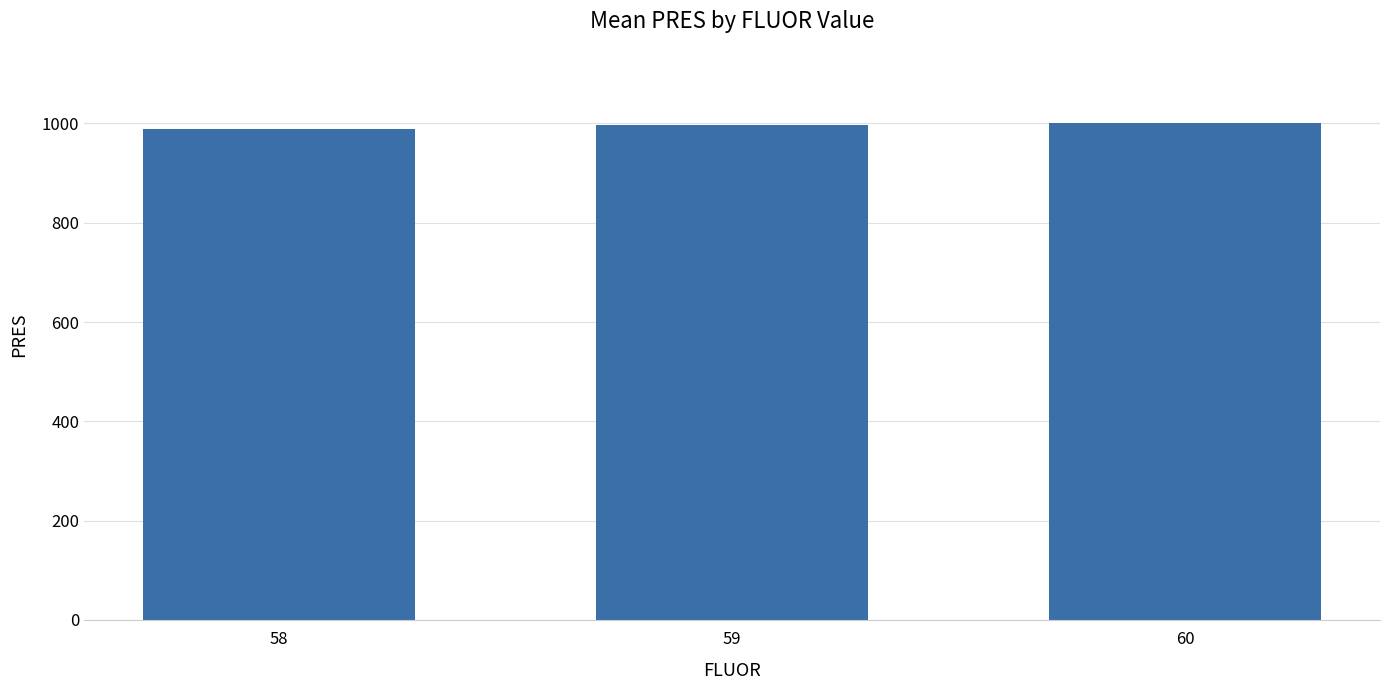

Approximately how many times larger is the value at 58 compared to 60?

1.0